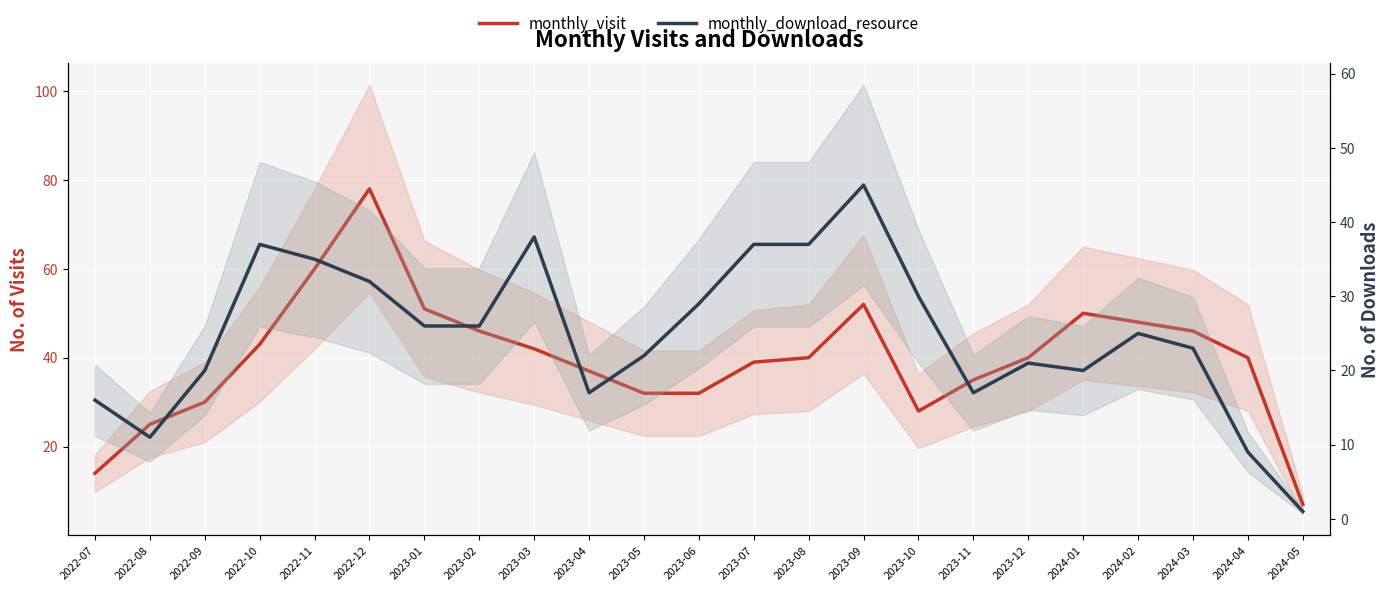

Does the chart display data point markers on the line(s)?

No